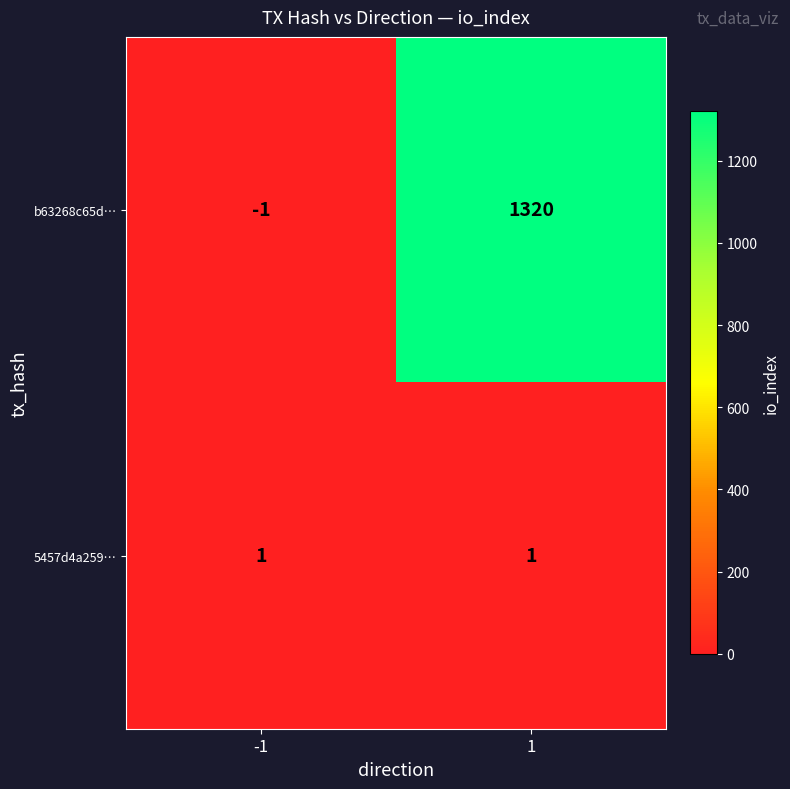

Which label corresponds to the smallest value in the chart?

-1